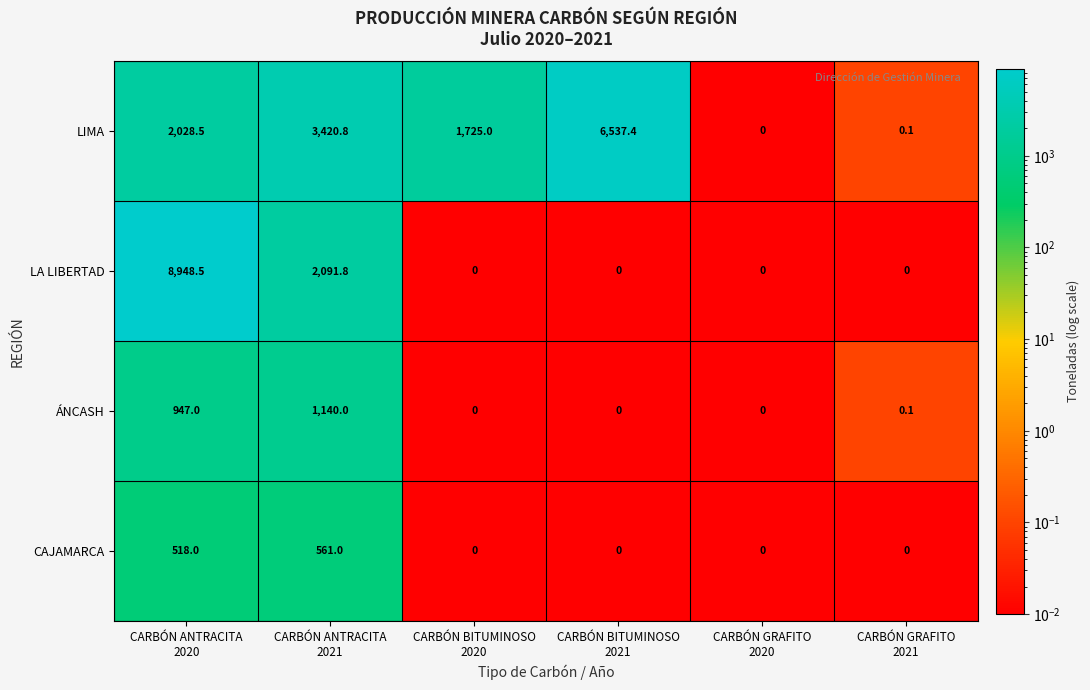

At which category is the sum across all series the highest?

CARBÓN ANTRACITA
2020